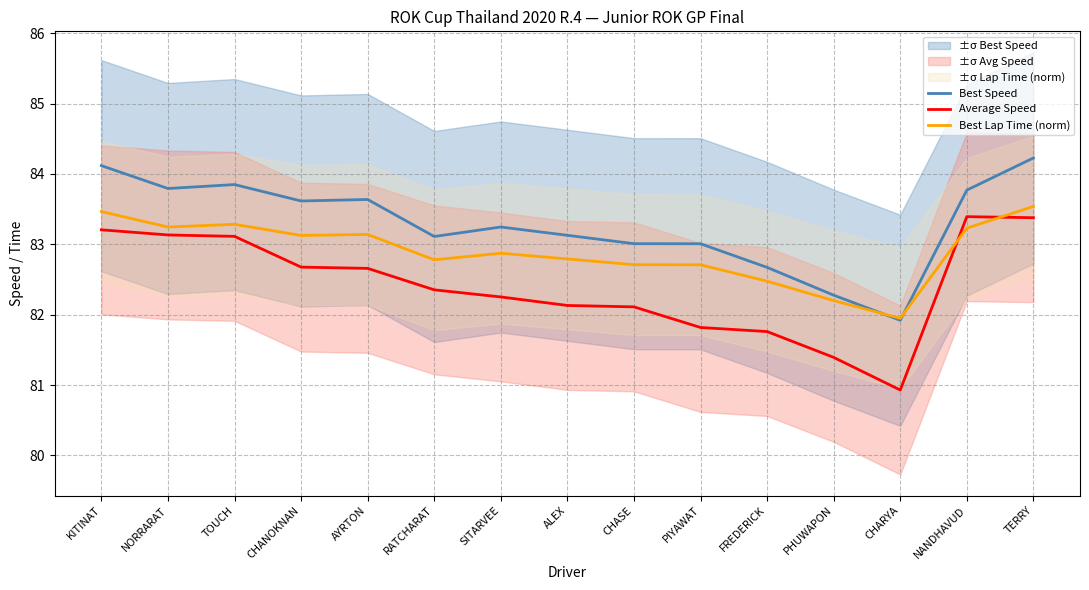

Rank the series by their maximum value, from lowest to highest.

Average Speed, Best Lap Time (norm), Best Speed